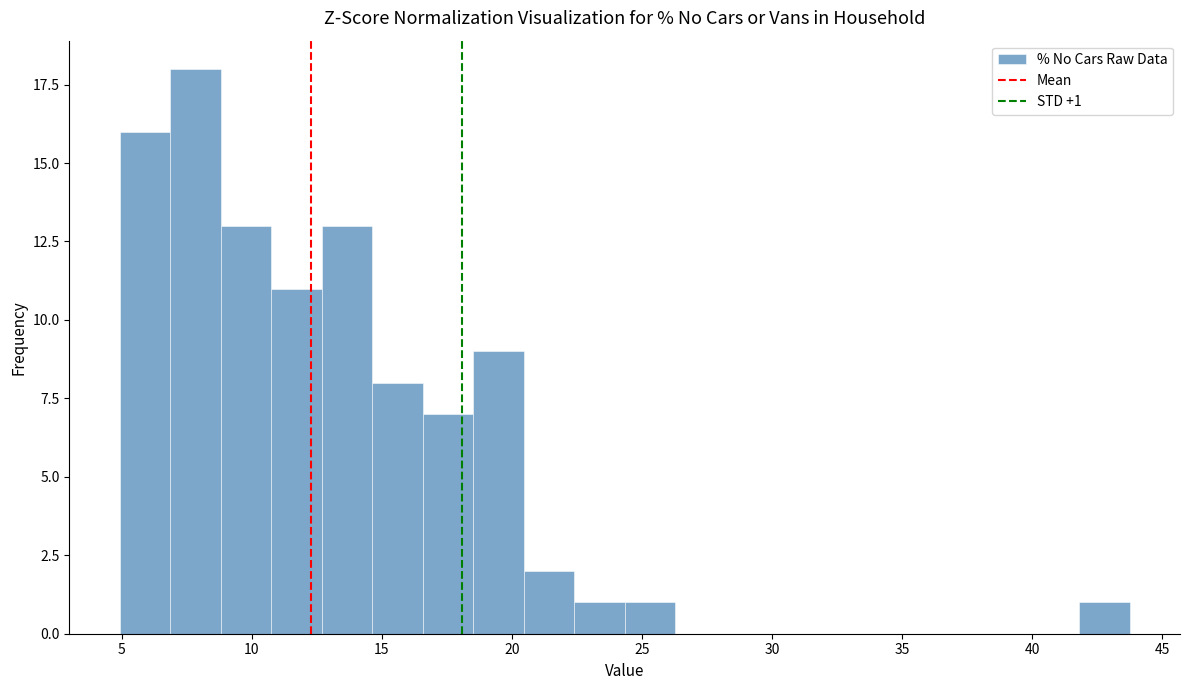

Read against the x-axis, roughly where is the centre of the tallest bar?

8.0